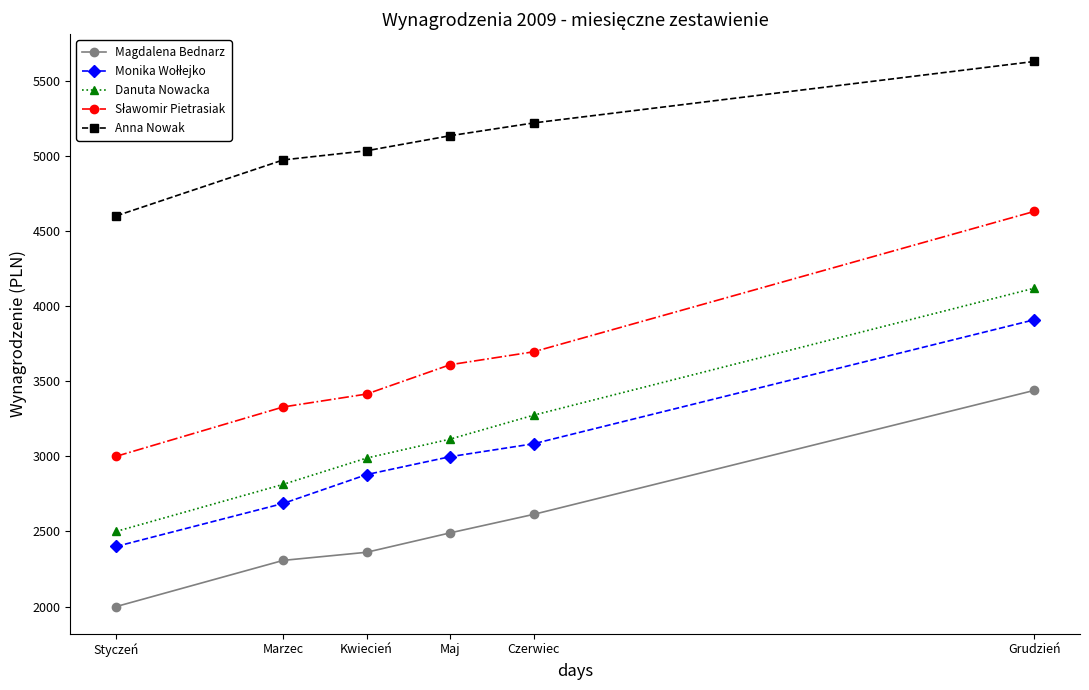

True or false: Anna Nowak and Danuta Nowacka intersect in this chart.

False